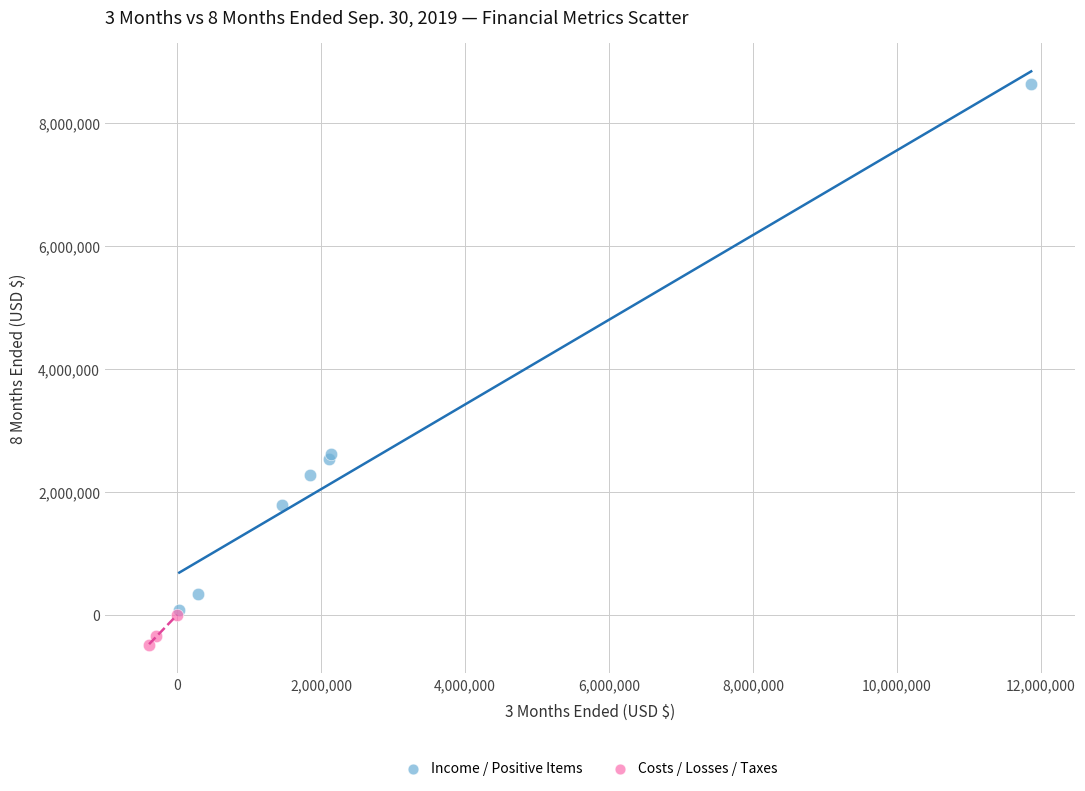

Which series reaches the minimum Y coordinate?

Costs / Losses / Taxes